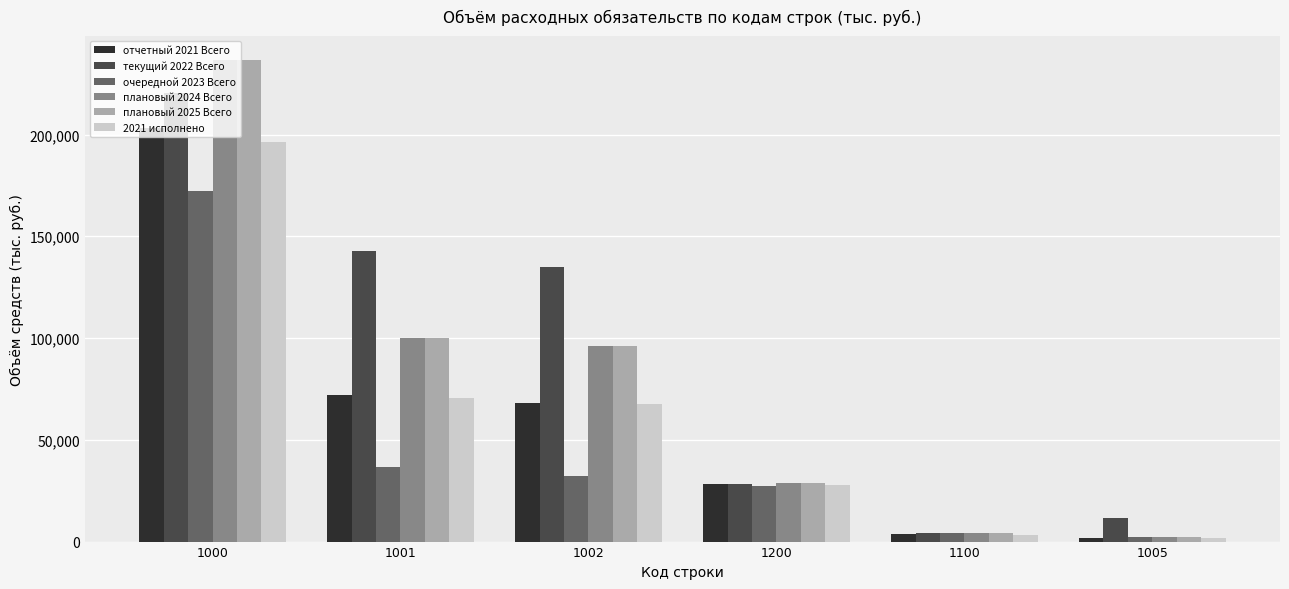

What is the lowest value of the текущий 2022 Всего series?

4136.7